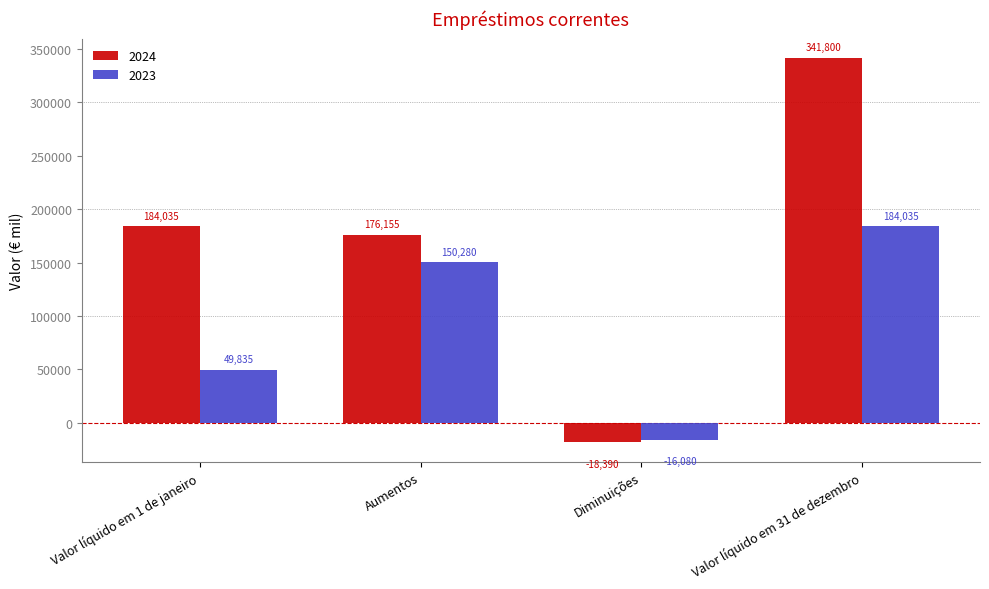

Reading right to left, transcribe all the data shown in this chart.

2024: 341800	-18390	176155	184035
2023: 184035	-16080	150280	49835